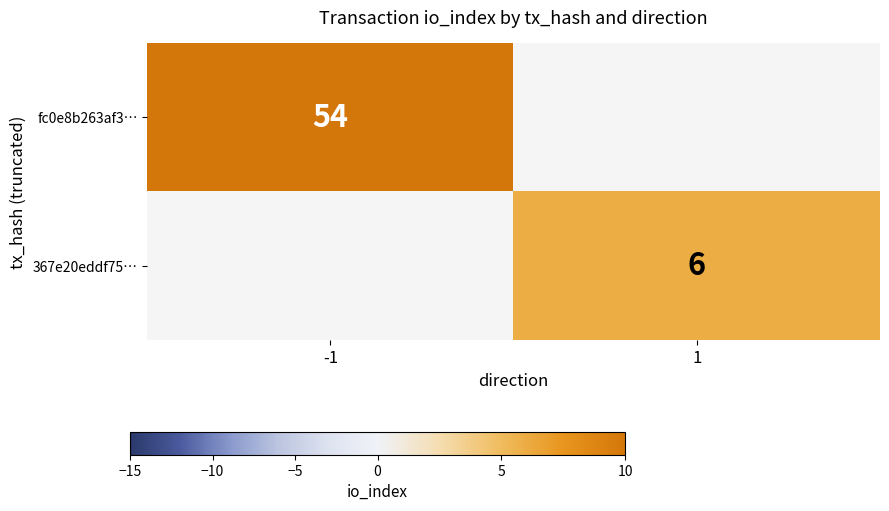

True or false: fc0e8b263af3… has a value of 54 at -1.

True